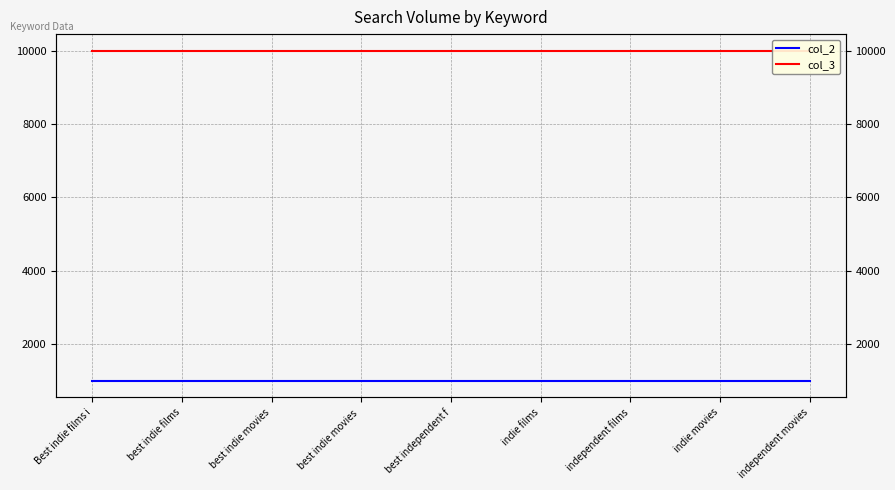

Which series changed the most between Best indie films i and independent movies?

col_2